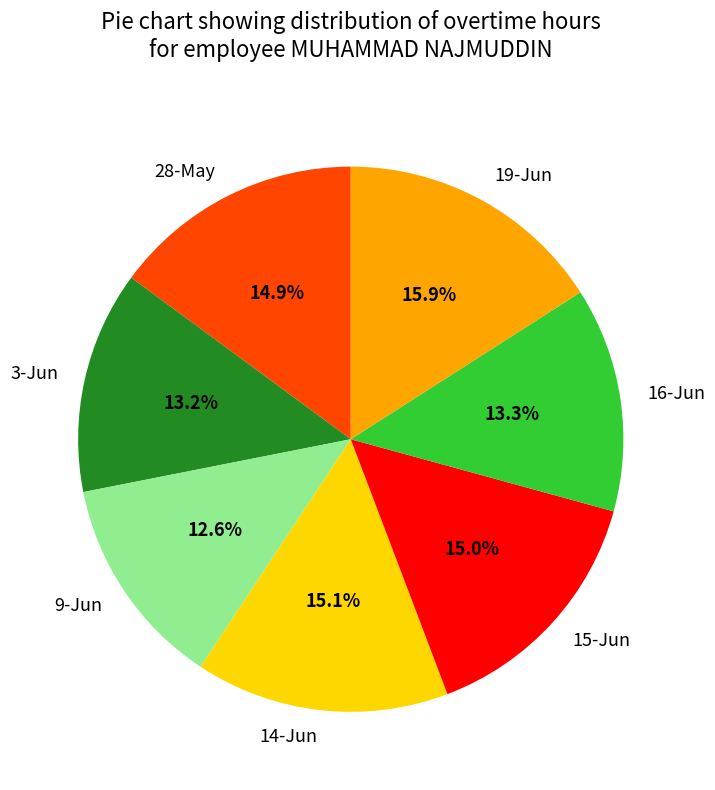

Does any single category account for the majority?

No